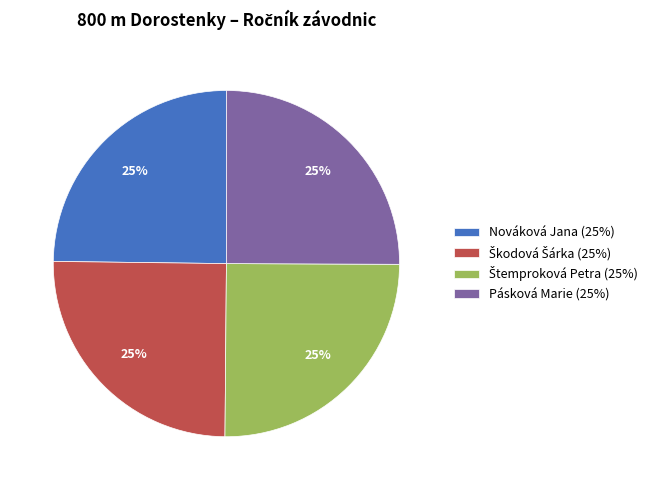

What is the ratio of the value at Pásková Marie to the value at Nováková Jana?

1.0